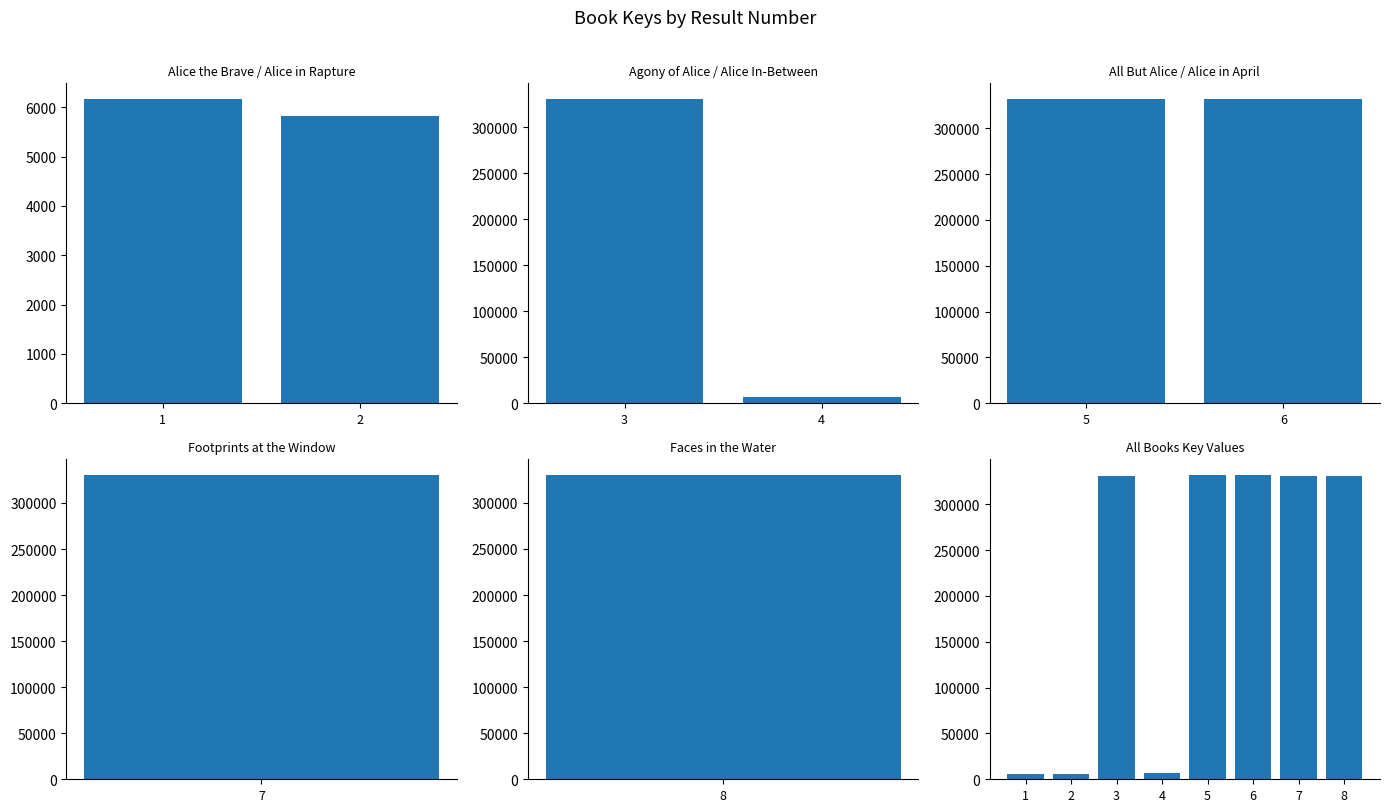

How many bars are there in total?

8